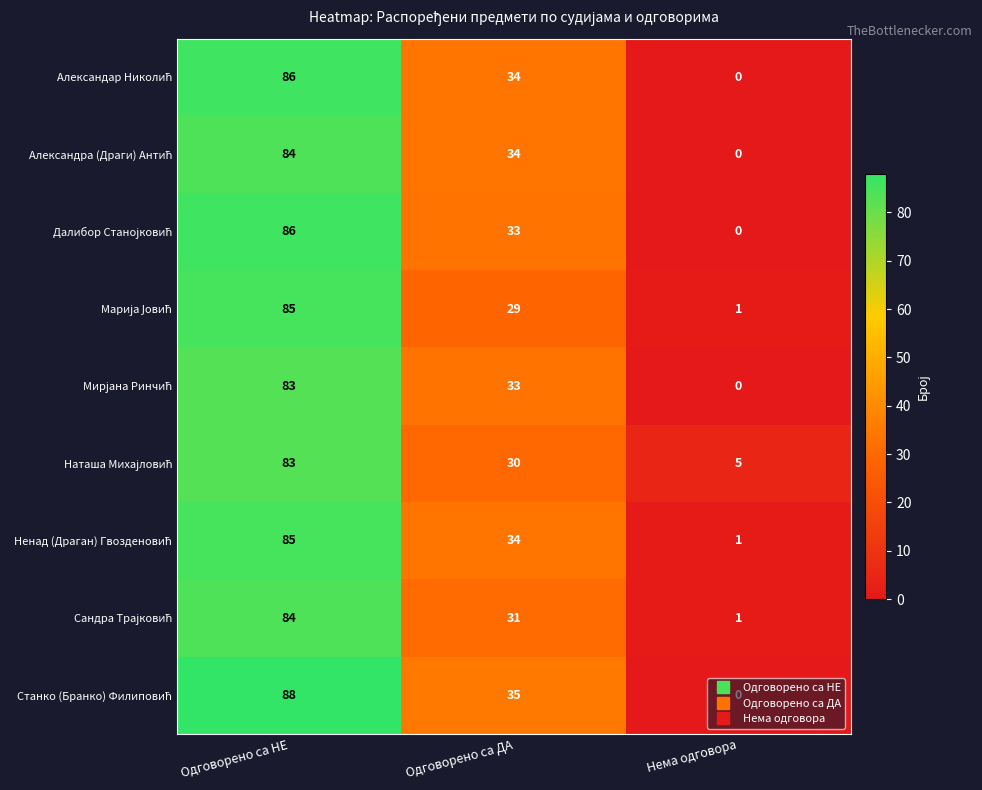

What is the maximum value shown in the chart?

88